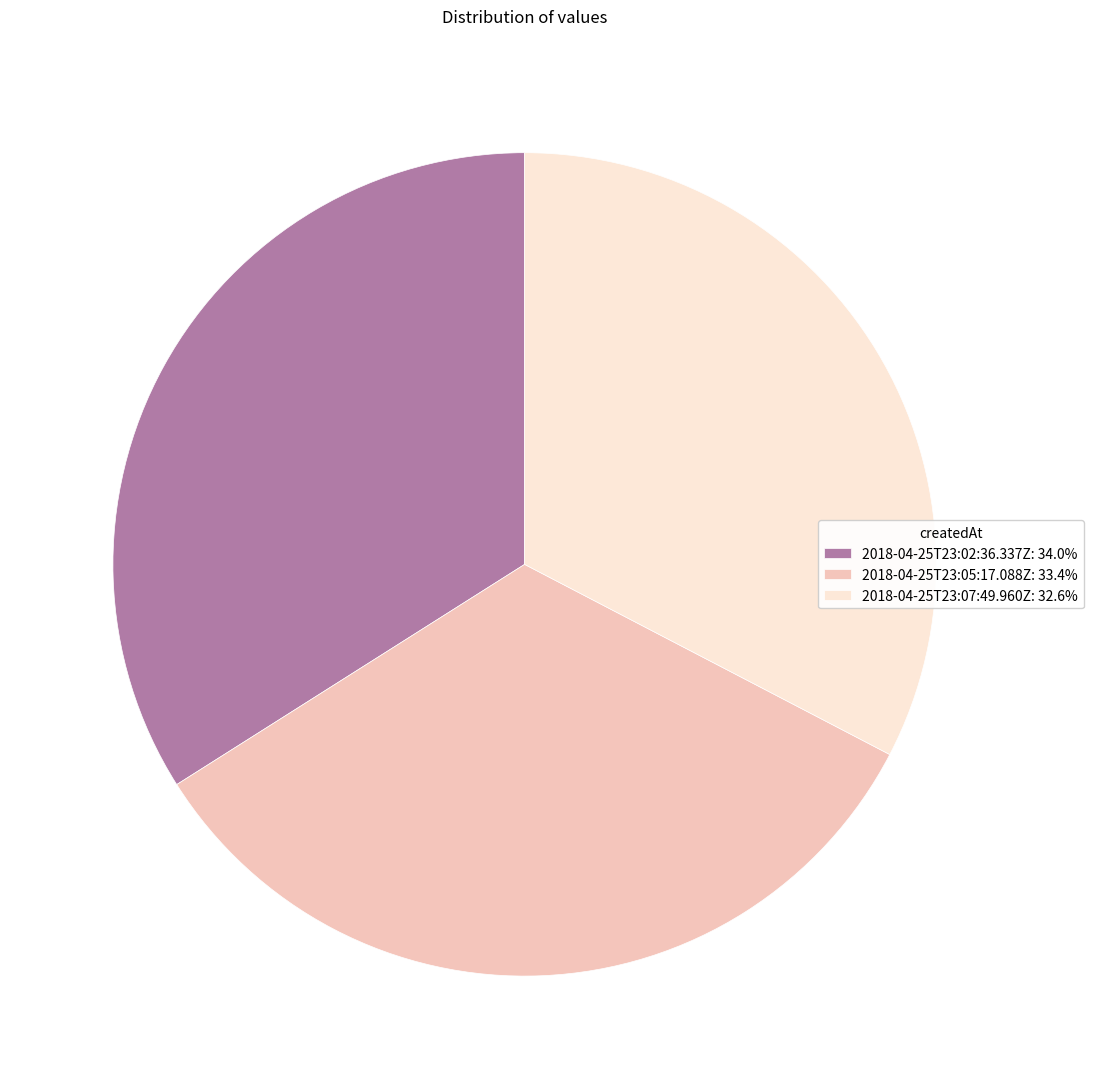

Do 2018-04-25T23:02:36.337Z: 34.0% and 2018-04-25T23:07:49.960Z: 32.6% together represent more than half of the pie?

Yes